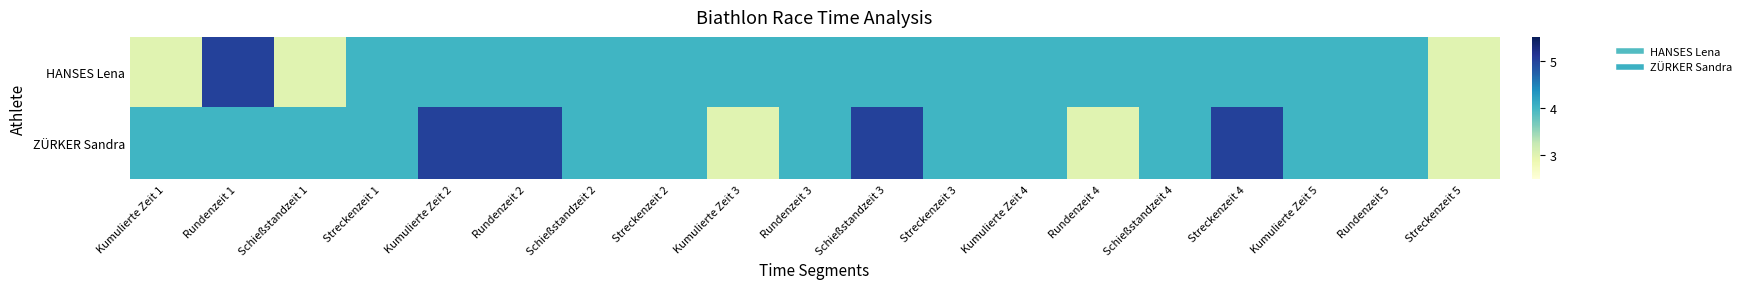

Which series has the largest range (max minus min)?

HANSES Lena